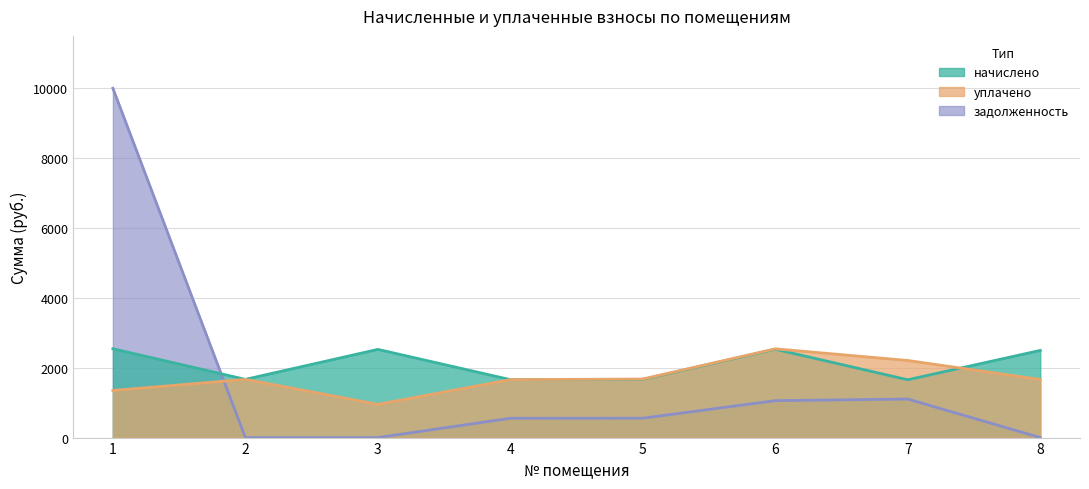

How many distinct data groups are displayed?

3